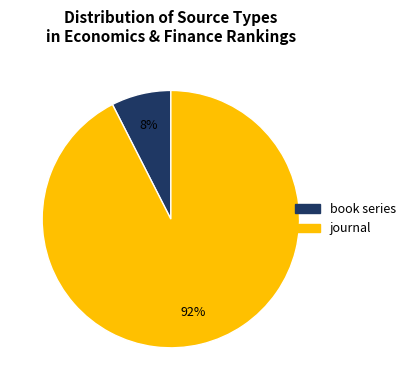

True or false: book series accounts for 8% of the total.

True